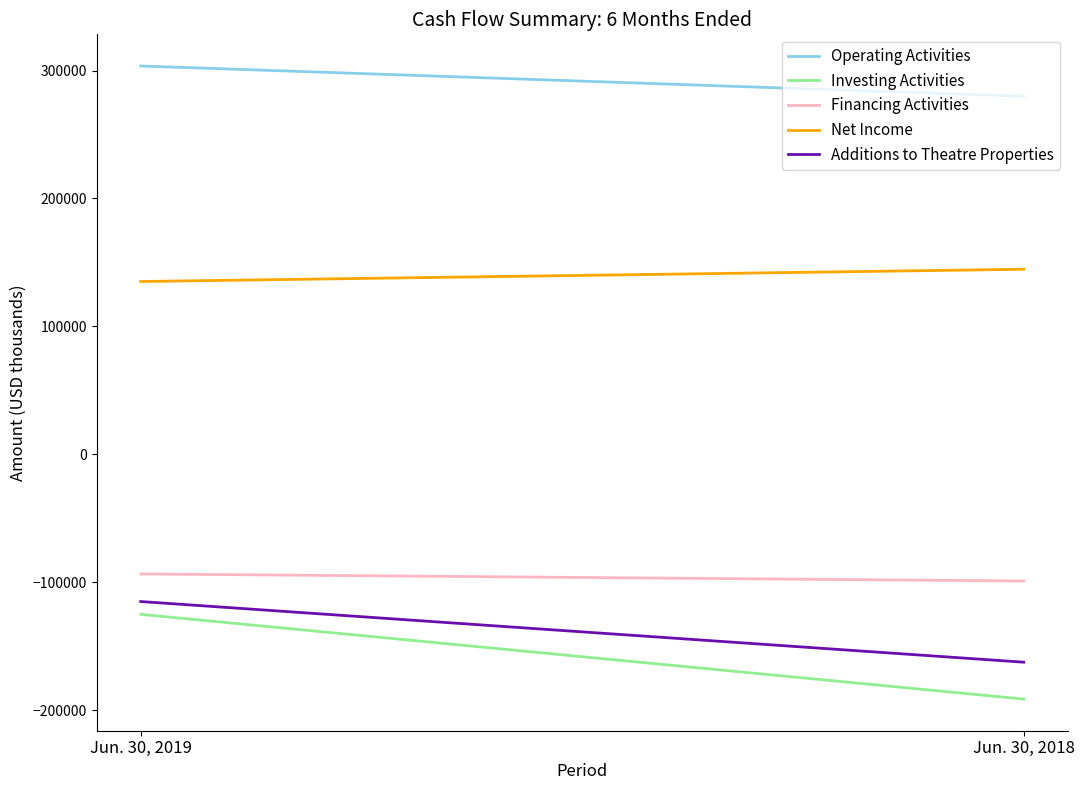

Count the number of categories in the chart.

2